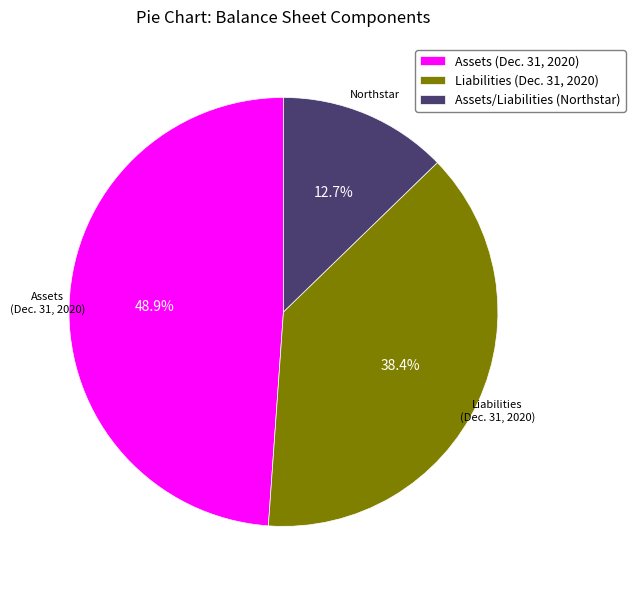

Count the number of slices in the pie.

3